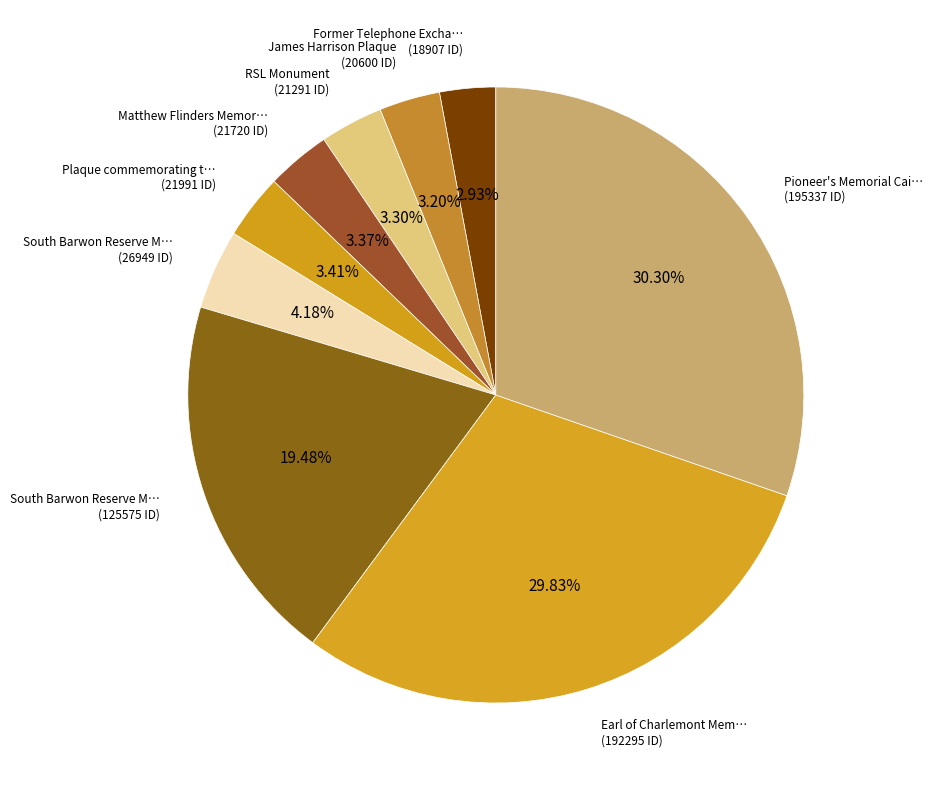

How many segments does this pie chart have?

9